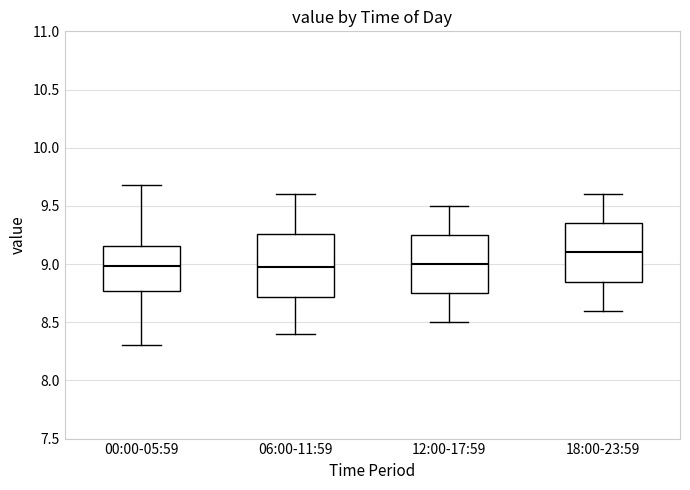

Reading left to right, transcribe this box plot: for each box, give where its median line is, the range the box spans, and where its two whiskers end, as read against the y-axis. The values are not printed on the chart, so give them approximately, as read against the axis.

00:00-05:59: median 9.00, box 8.75 to 9.15, whiskers 8.30 to 9.70
06:00-11:59: median 9.00, box 8.70 to 9.25, whiskers 8.40 to 9.60
12:00-17:59: median 9.00, box 8.75 to 9.25, whiskers 8.50 to 9.50
18:00-23:59: median 9.10, box 8.85 to 9.35, whiskers 8.60 to 9.60